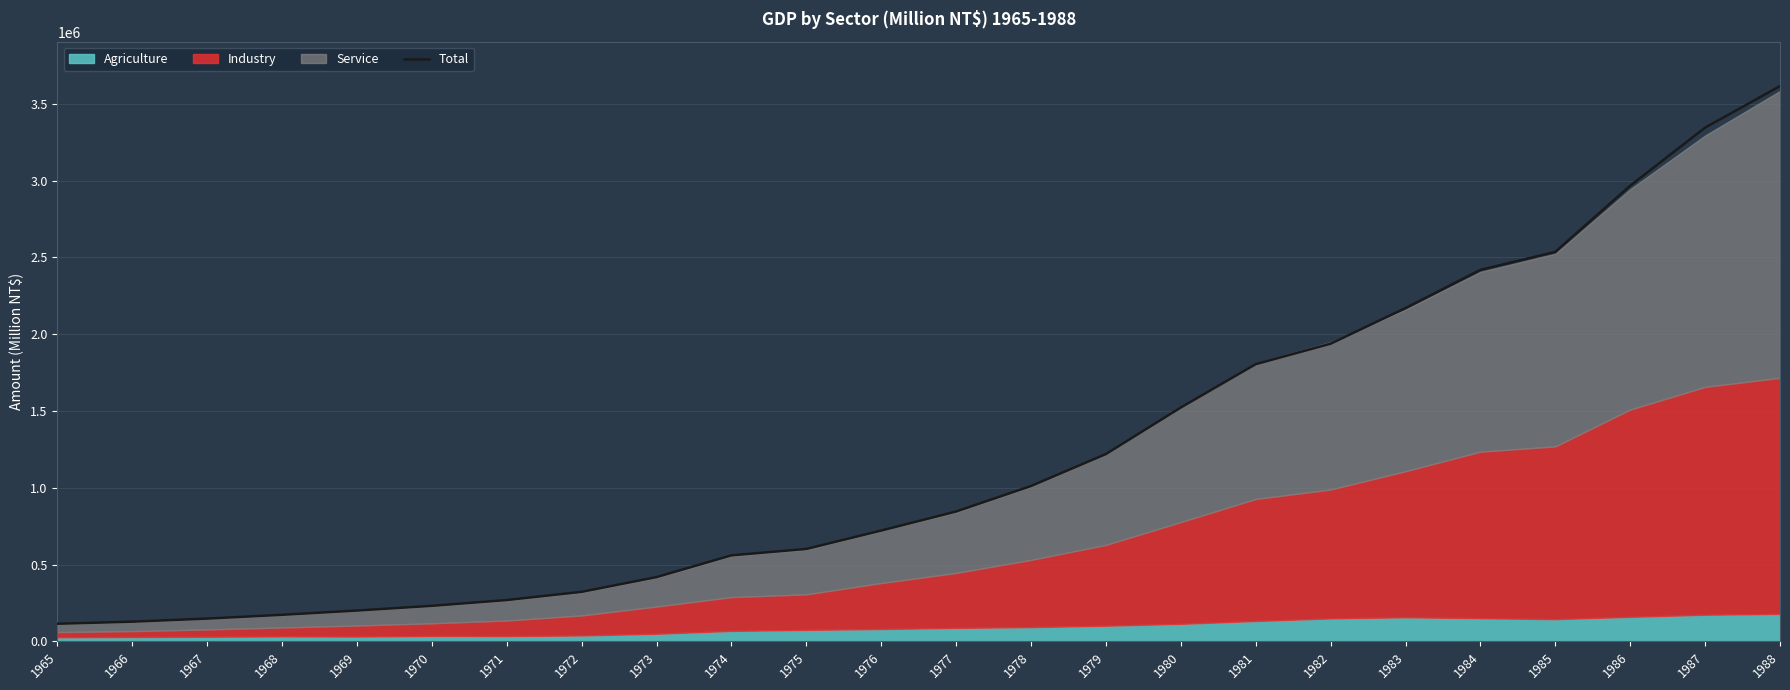

List the labels in order of value, smallest first.

1965, 1966, 1967, 1968, 1969, 1970, 1971, 1972, 1973, 1974, 1975, 1976, 1977, 1978, 1979, 1980, 1981, 1982, 1983, 1984, 1985, 1986, 1987, 1988